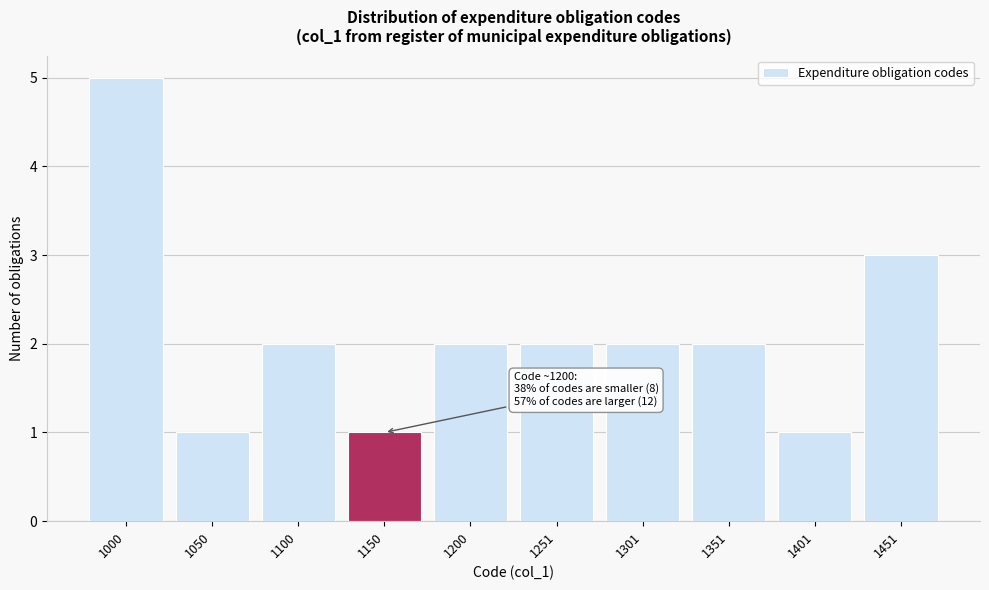

Reading left to right, transcribe all the data shown in this chart.

5	1	2	1	2	2	2	2	1	3